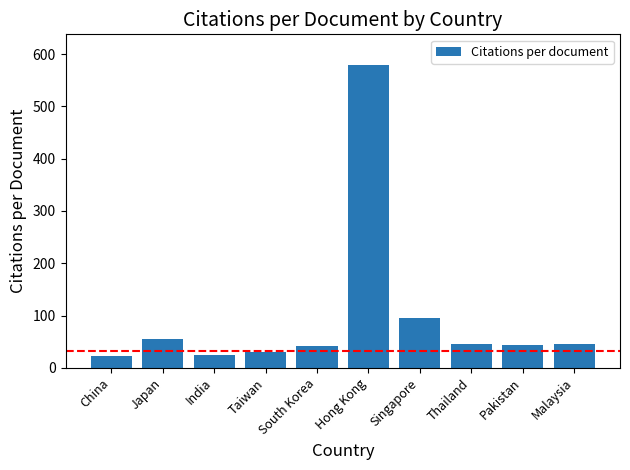

What is the label of the 9th bar from the right?

Japan